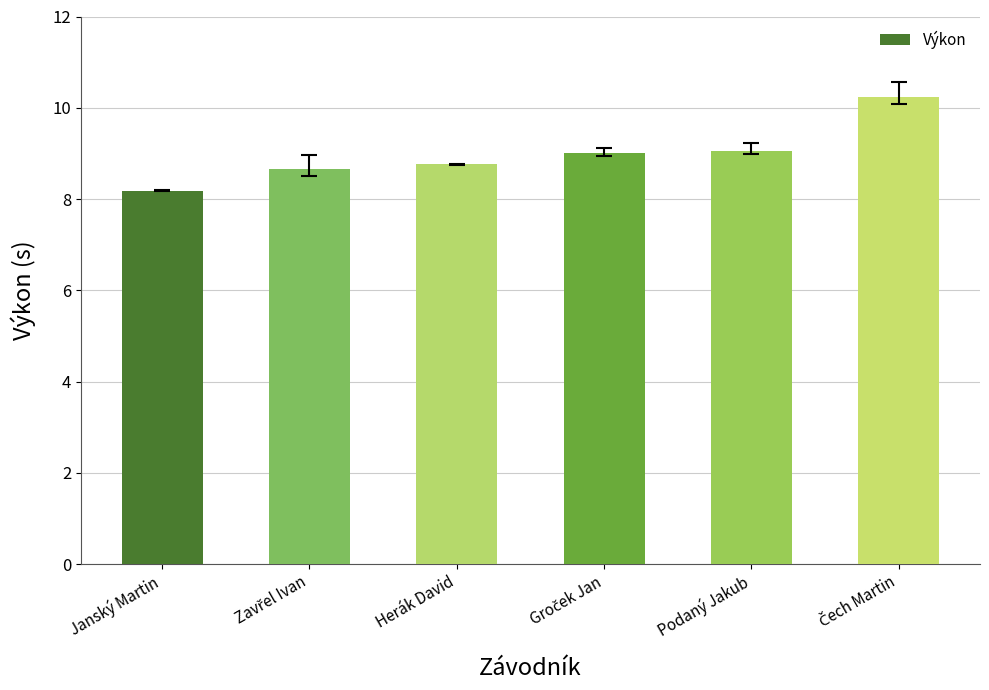

What is the difference between the maximum and minimum values?

2.1